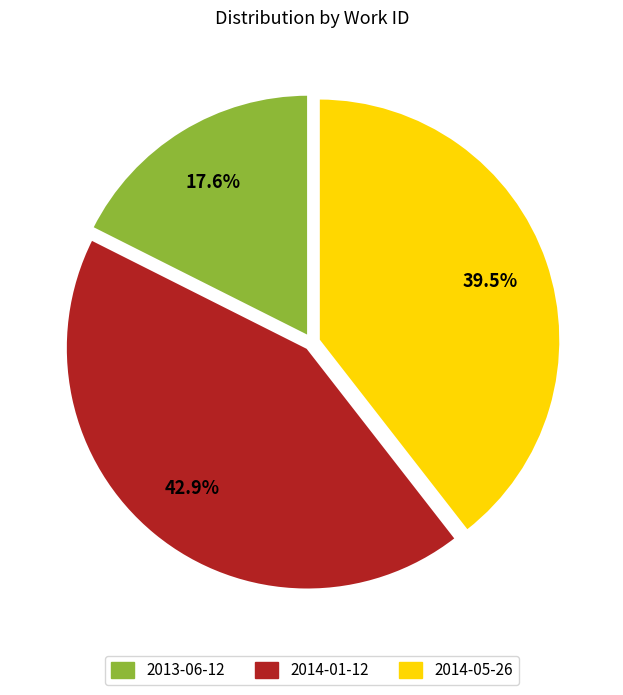

Which has a higher value, 2013-06-12 or 2014-05-26?

2014-05-26